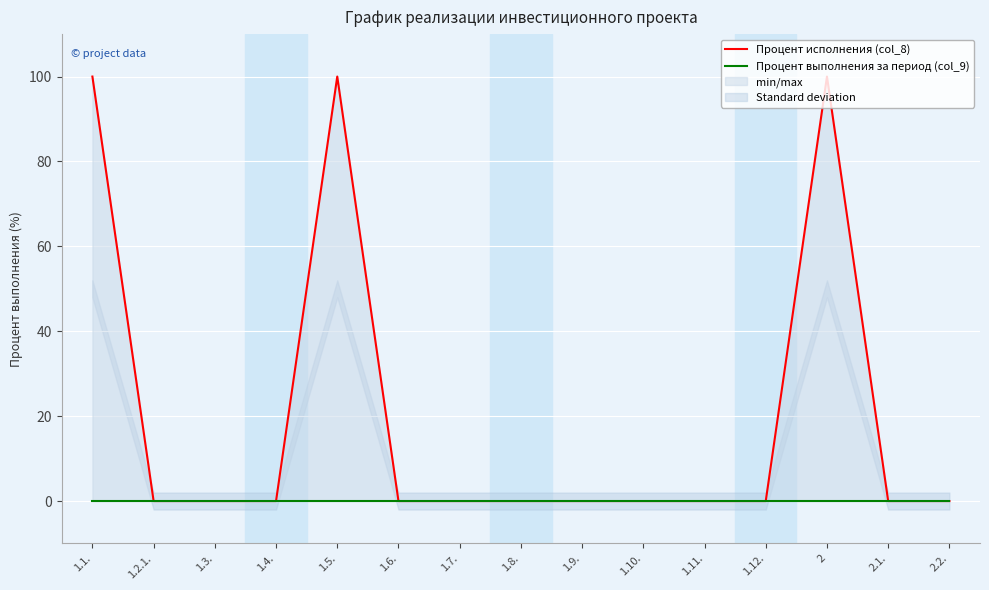

Where is Процент исполнения (col_8) nearest to the value 50?

1.1.